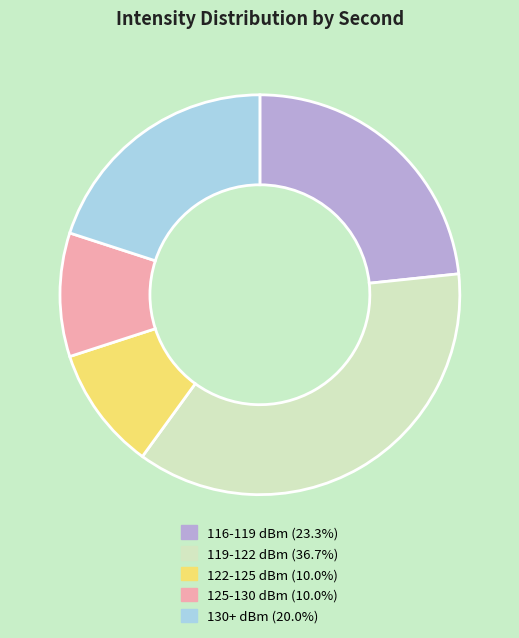

Is there any slice that represents more than half of the pie?

No